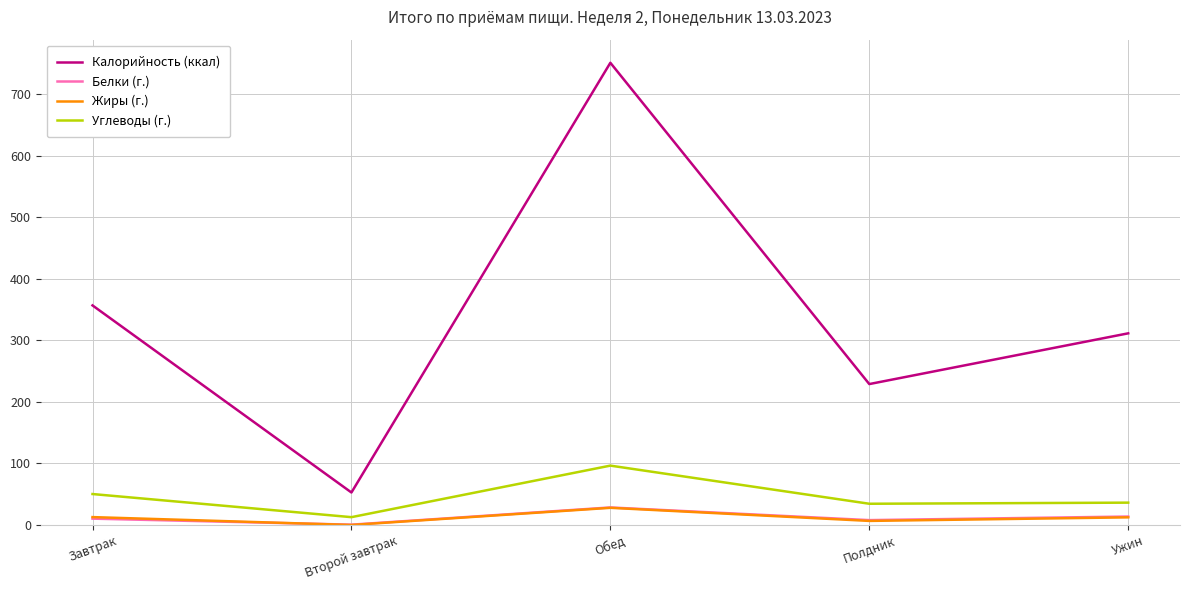

Count the number of data series in this chart.

4